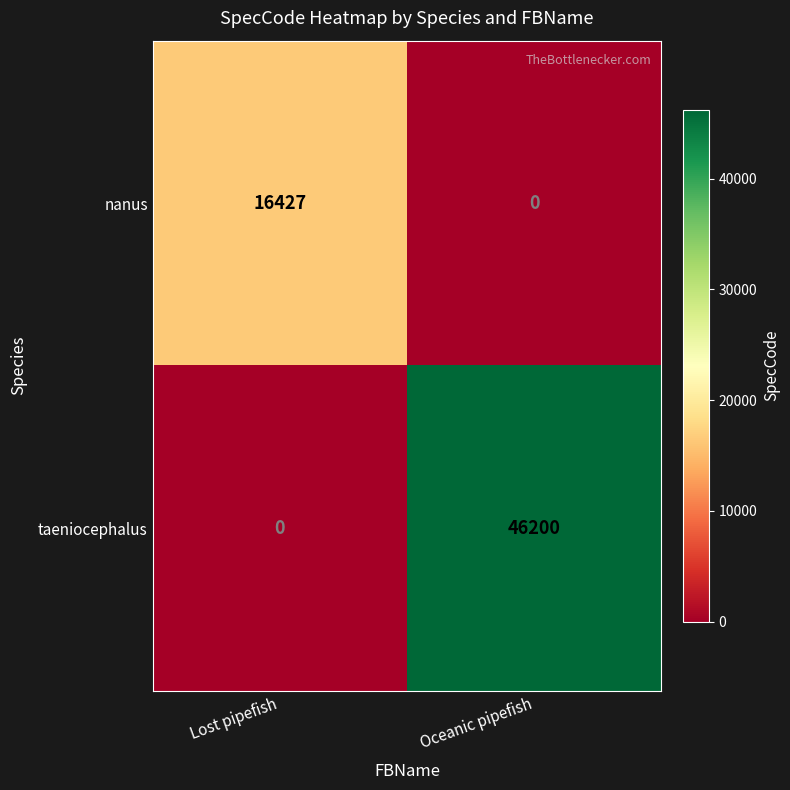

Reading left to right, list all the values displayed in this chart.

nanus: Lost pipefish=16427	Oceanic pipefish=0
taeniocephalus: Lost pipefish=0	Oceanic pipefish=46200